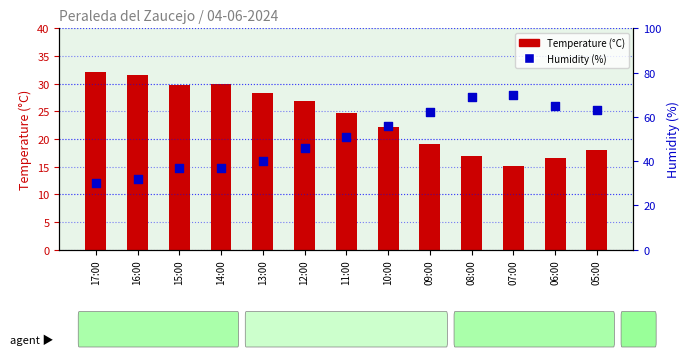

Is the value of Humidity (%) at 13:00 greater than the value of Temperature (°C) at 15:00?

Yes